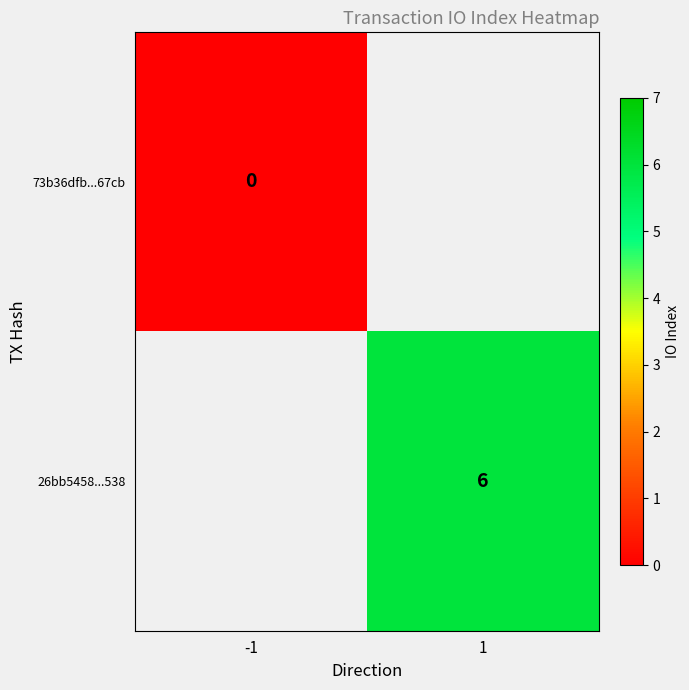

True or false: 26bb5458...538 has a value of 6 at 1.

True